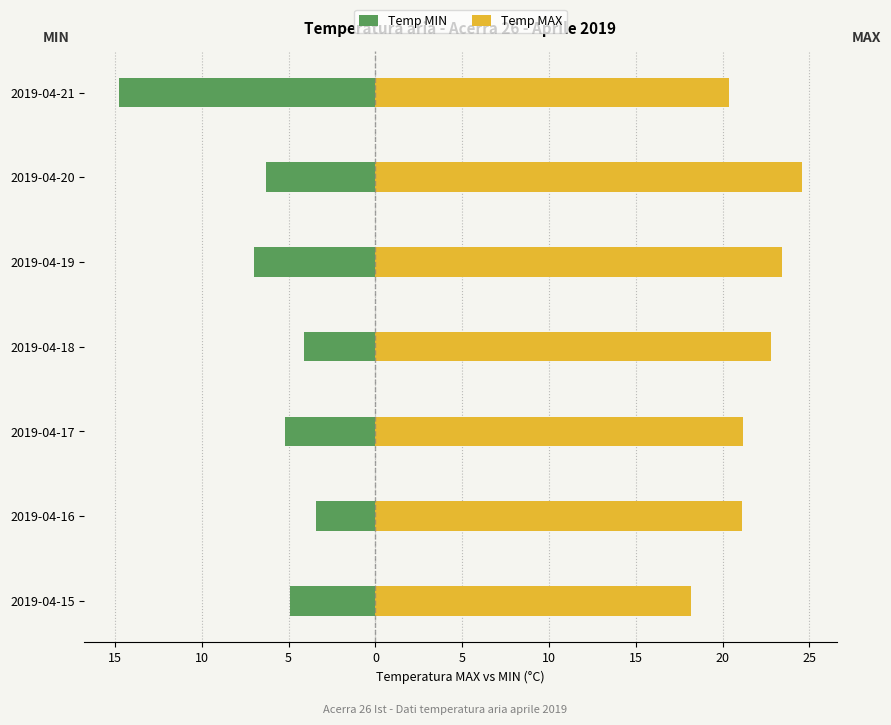

How many bars are there in total?

14